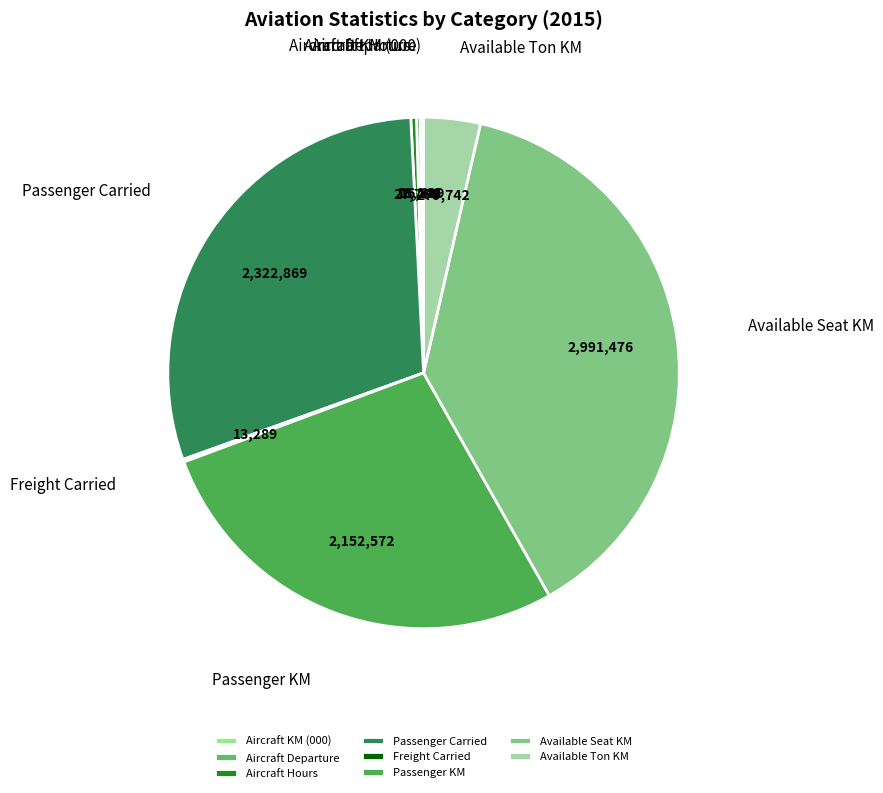

True or false: Available Seat KM accounts for 49% of the total.

False